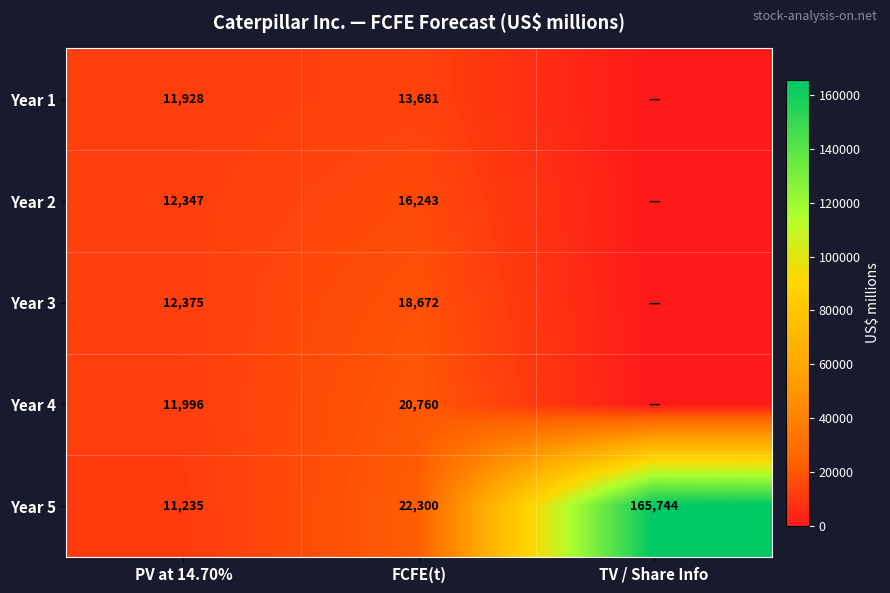

What is the total value across all series at PV at 14.70%?

59881